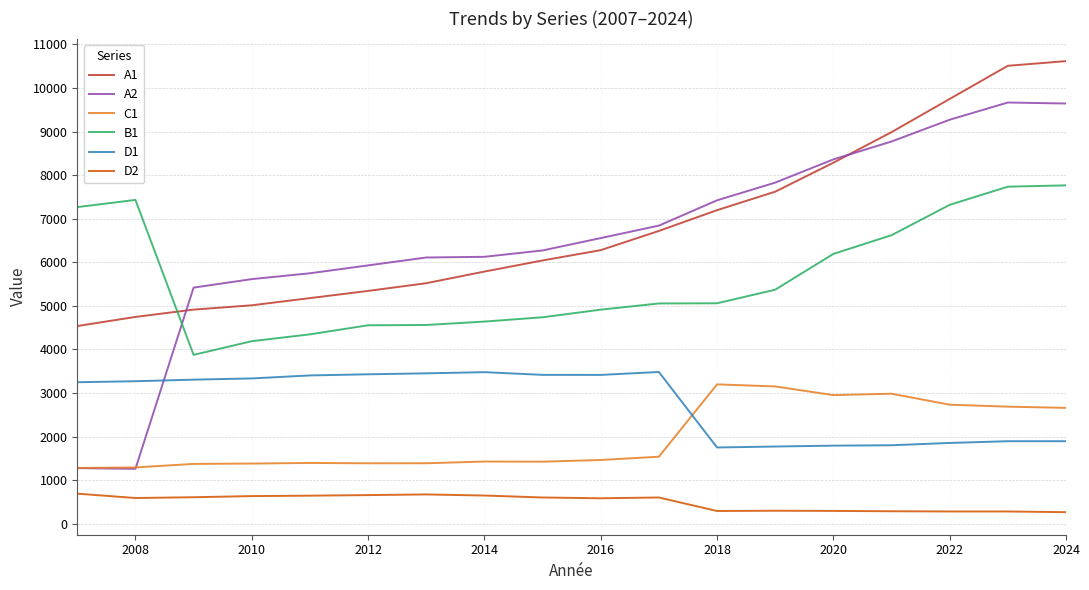

Which series has the largest range (max minus min)?

A2